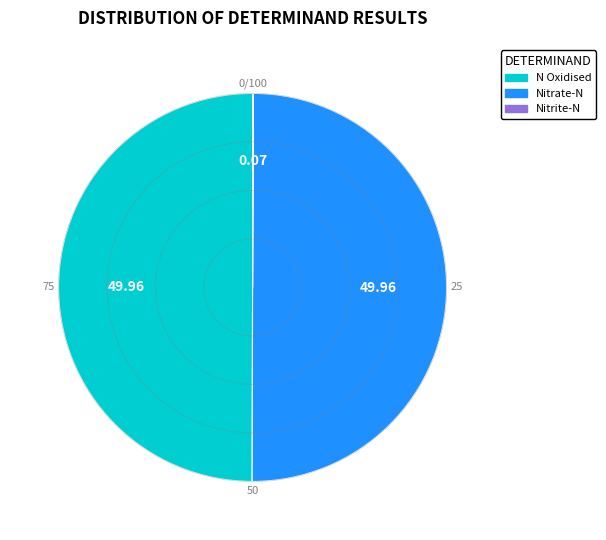

Rank the categories by value from lowest to highest.

Nitrite-N, N Oxidised, Nitrate-N